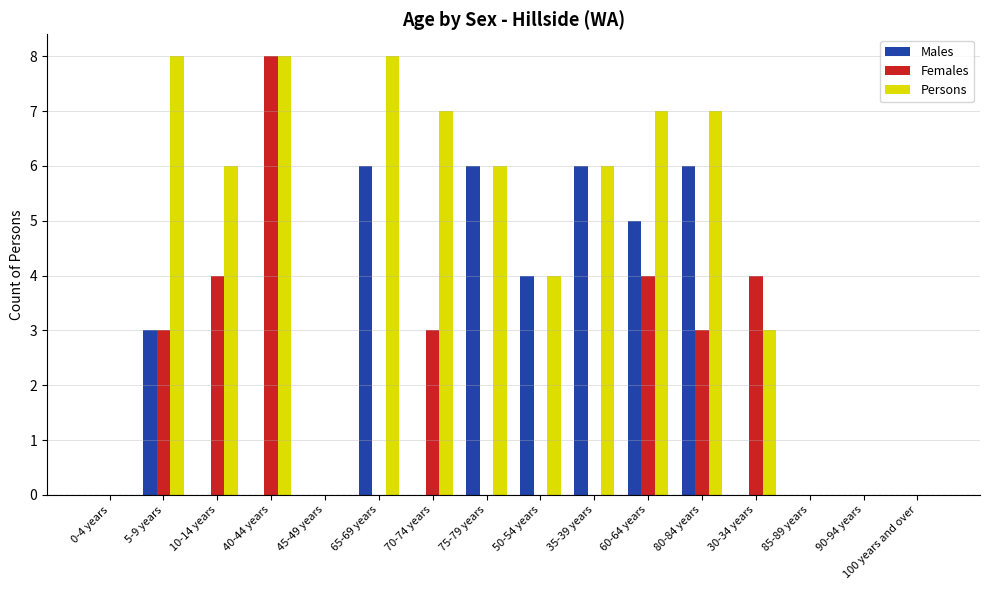

What is the total value across all series at 75-79 years?

12